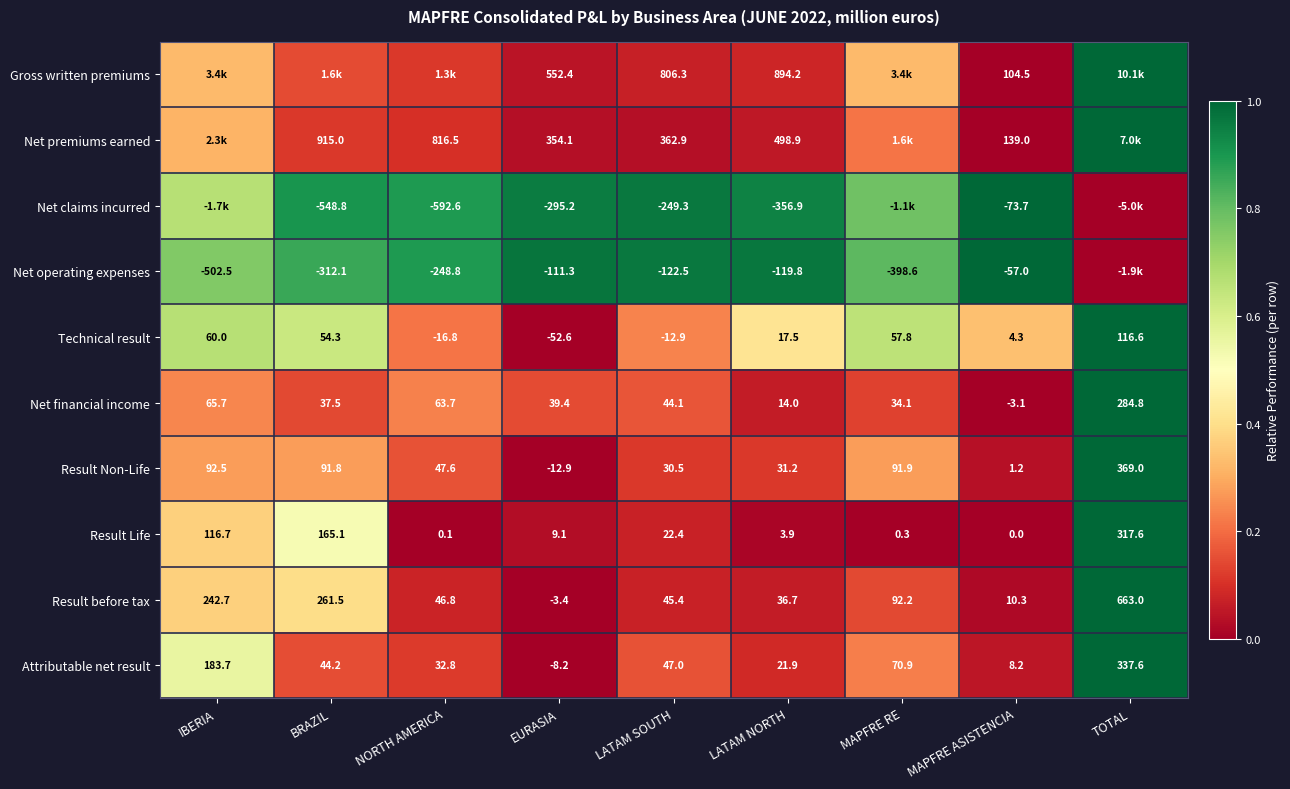

How many values in Attributable net result are above zero?

8